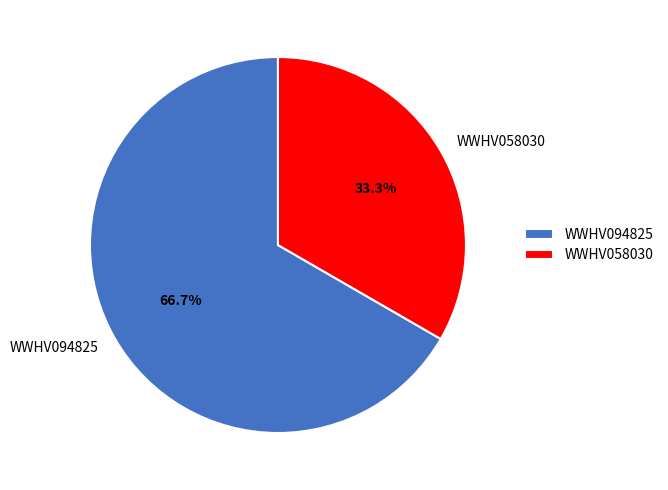

Count the number of slices in the pie.

2